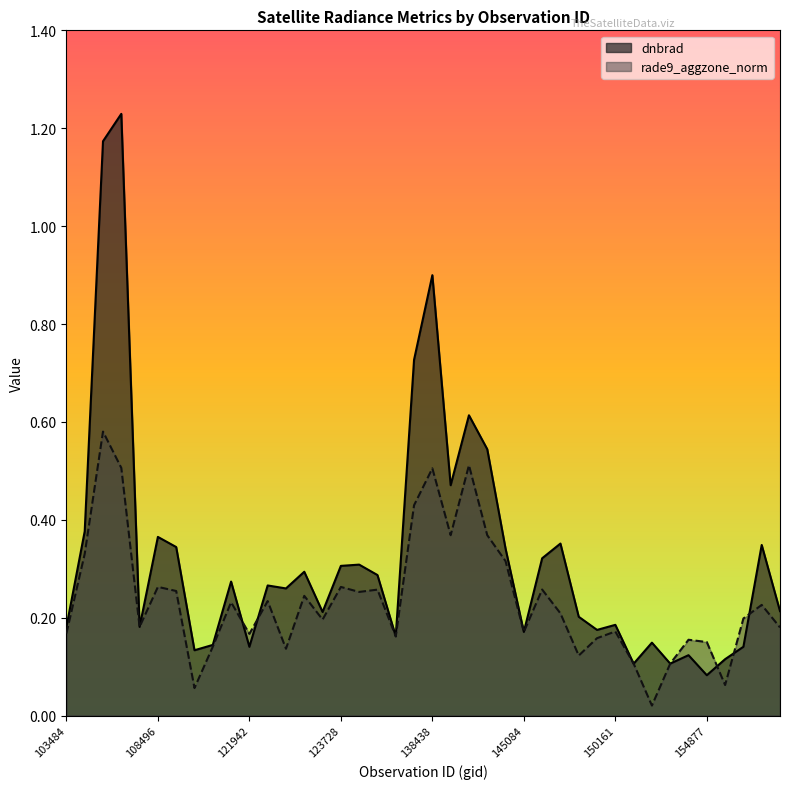

What is the difference between the rade9_aggzone_norm values at 151094 and 154075?

0.1